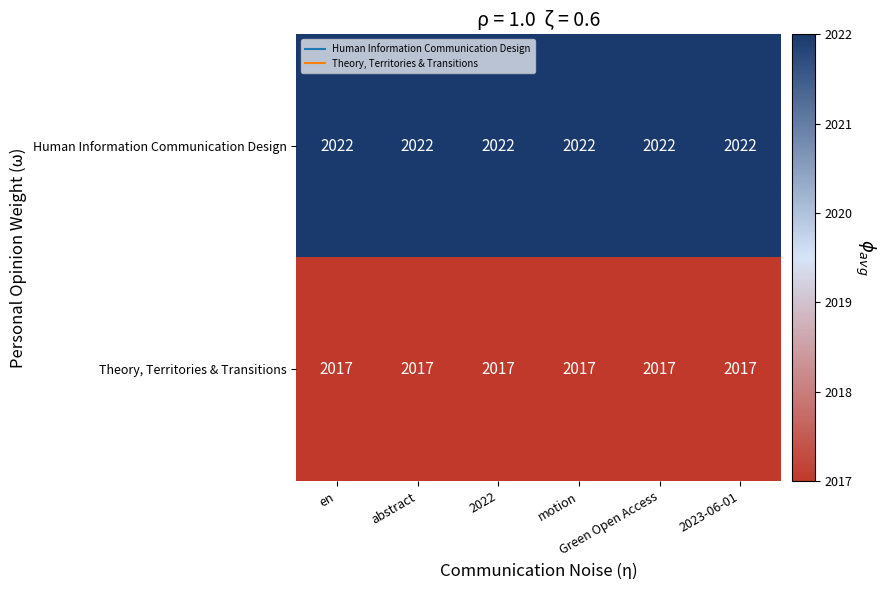

How many distinct data groups are displayed?

2